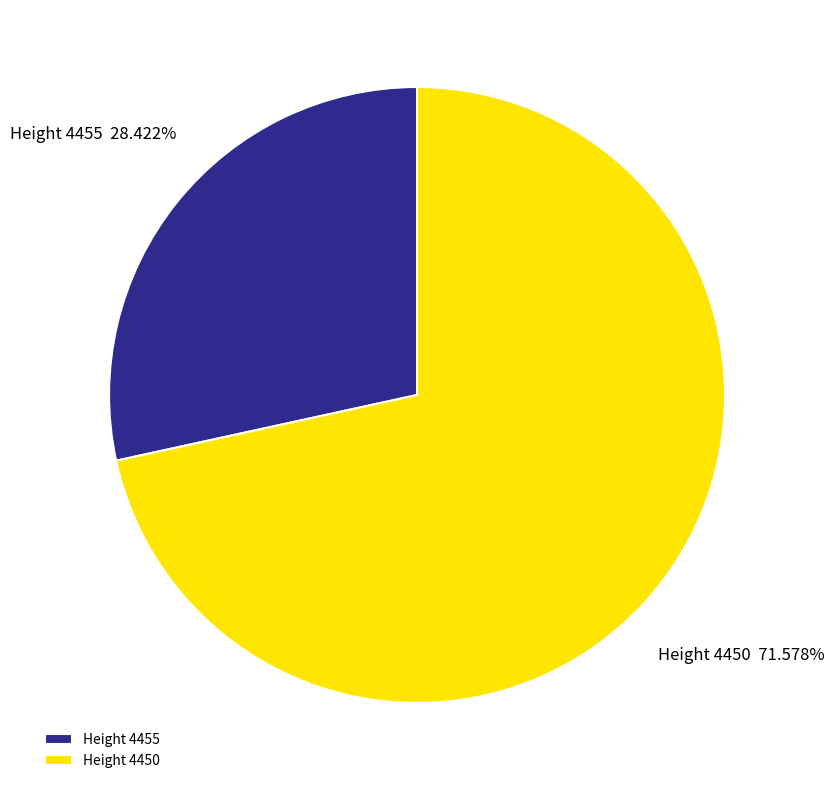

Count the number of slices in the pie.

2